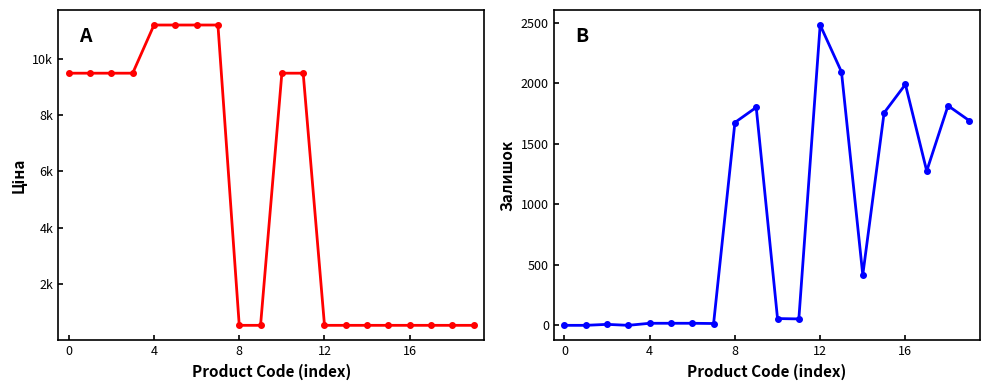

Which series changed the most between 13 and 14?

Залишок